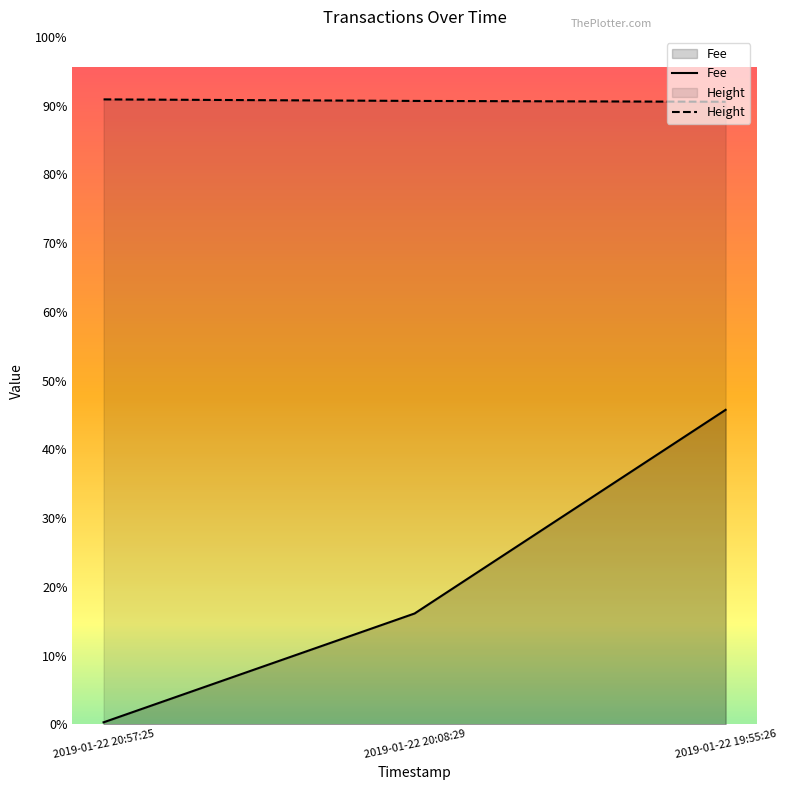

What is the label of the 1st point from the left?

2019-01-22 20:57:25